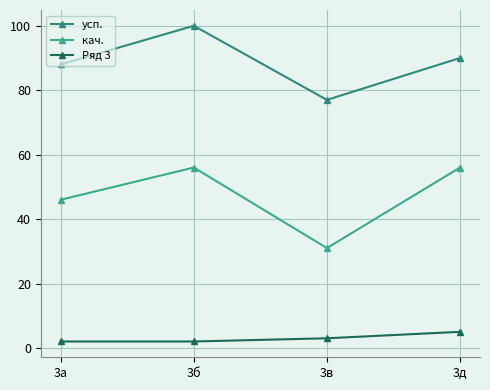

What is the total value across all series at 3д?

151